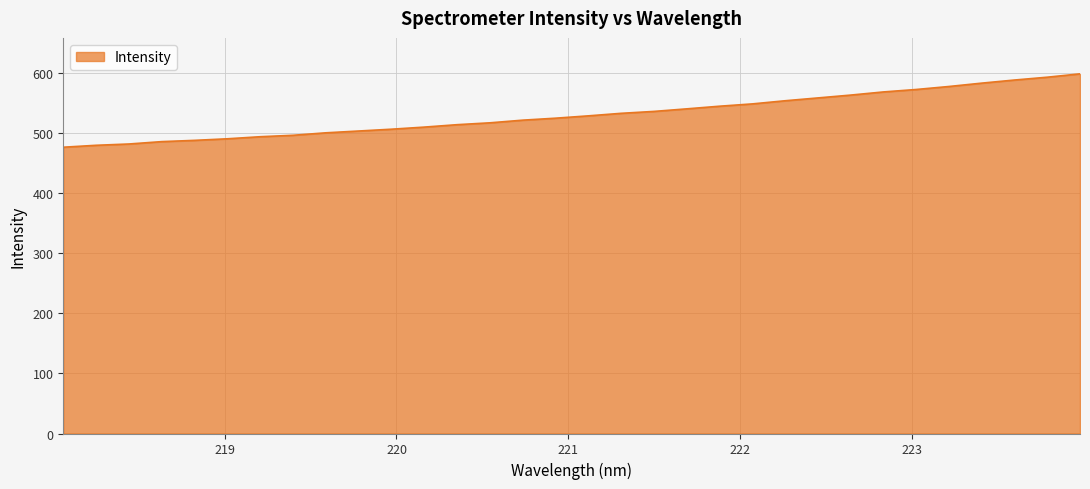

What is the difference between the maximum and minimum values?

122.1